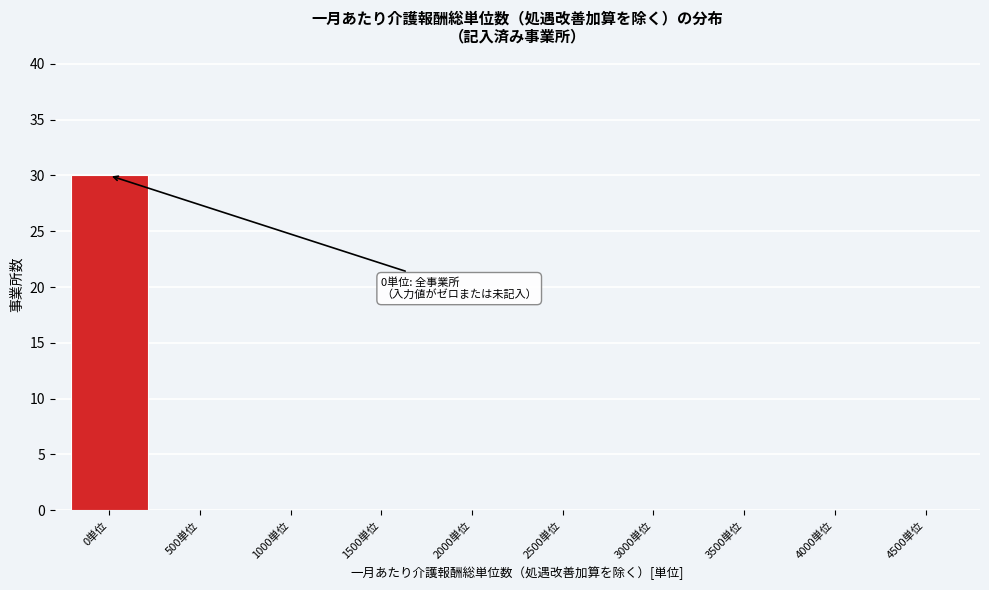

Reading right to left, what are all the values shown in this chart?

4500単位=0	4000単位=0	3500単位=0	3000単位=0	2500単位=0	2000単位=0	1500単位=0	1000単位=0	500単位=0	0単位=30